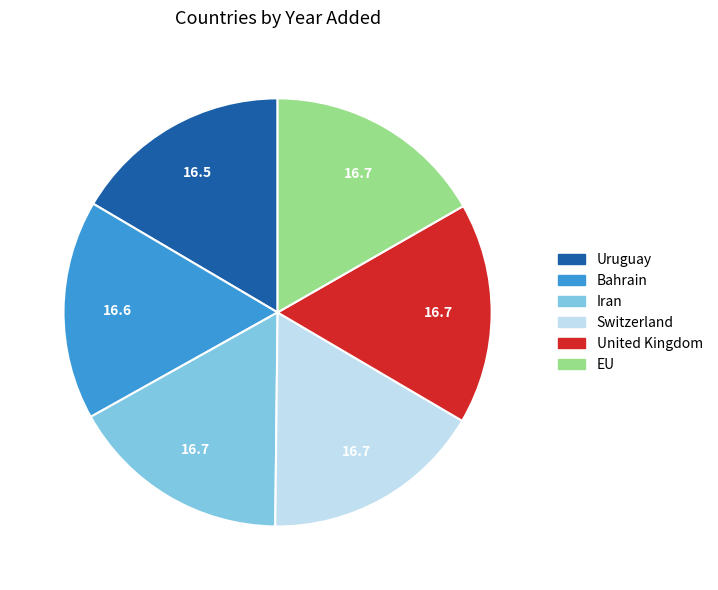

Is there a majority slice in this chart?

No